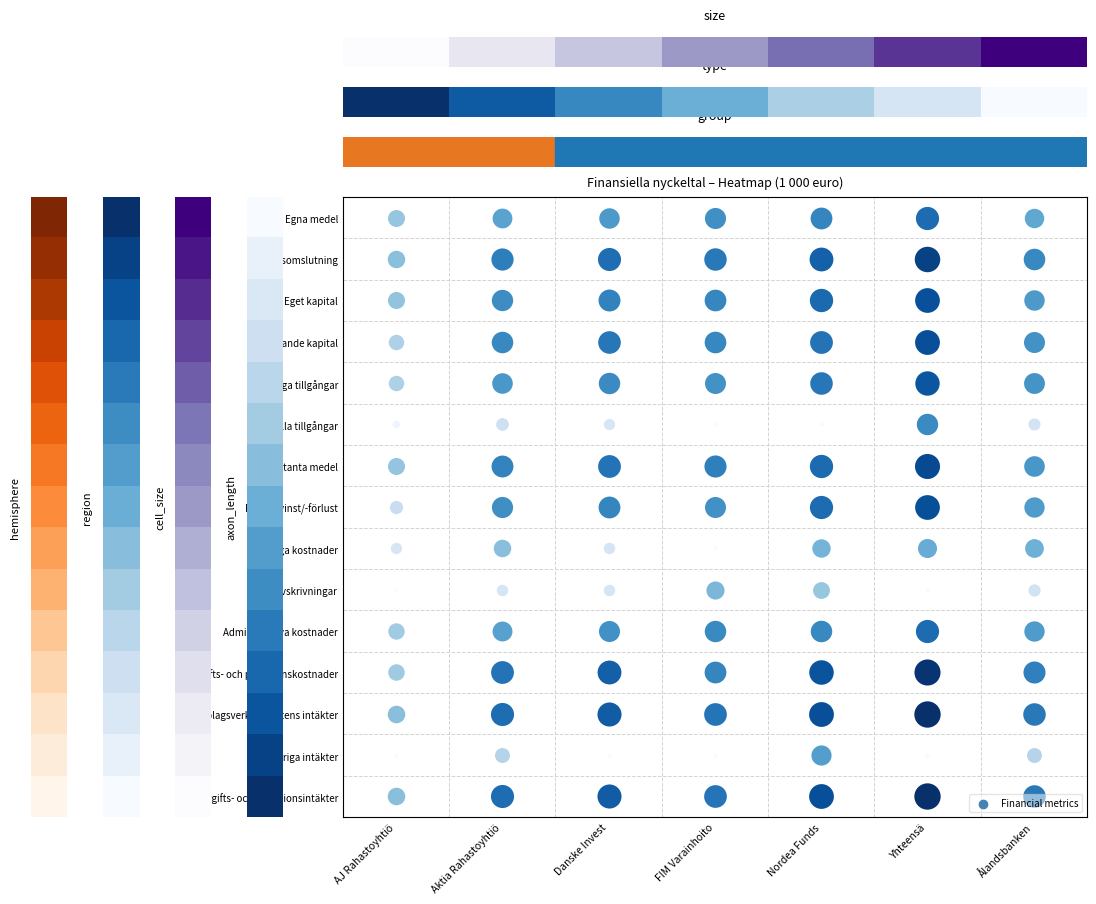

What is the change in value from AJ Rahastoyhtiö to Aktia Rahastoyhtiö?

+0.2